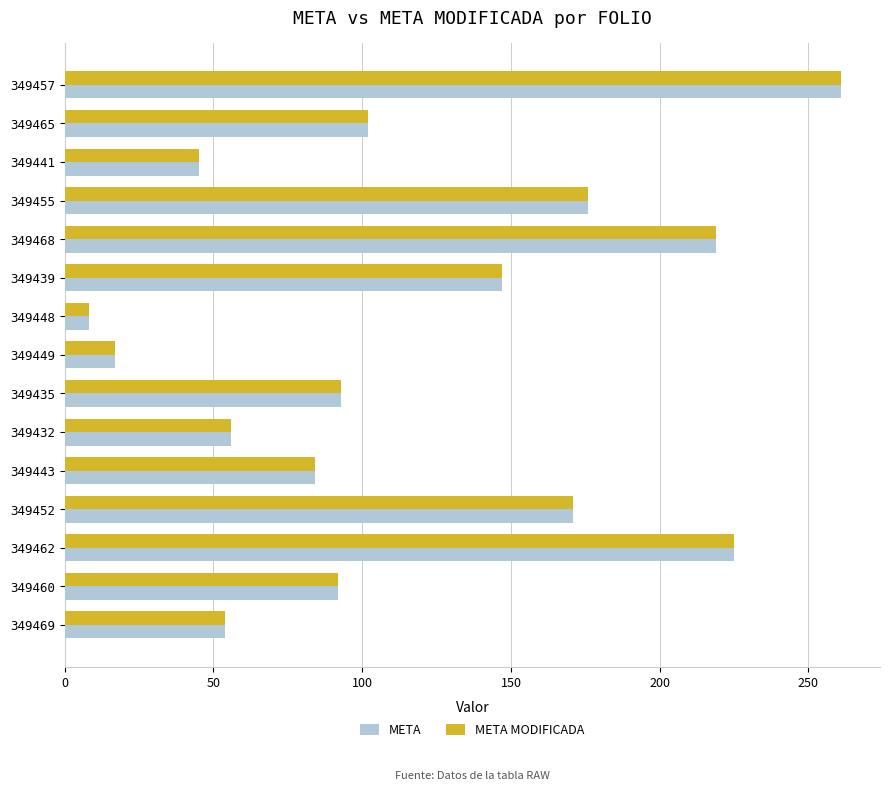

What is the lowest value of the META series?

8